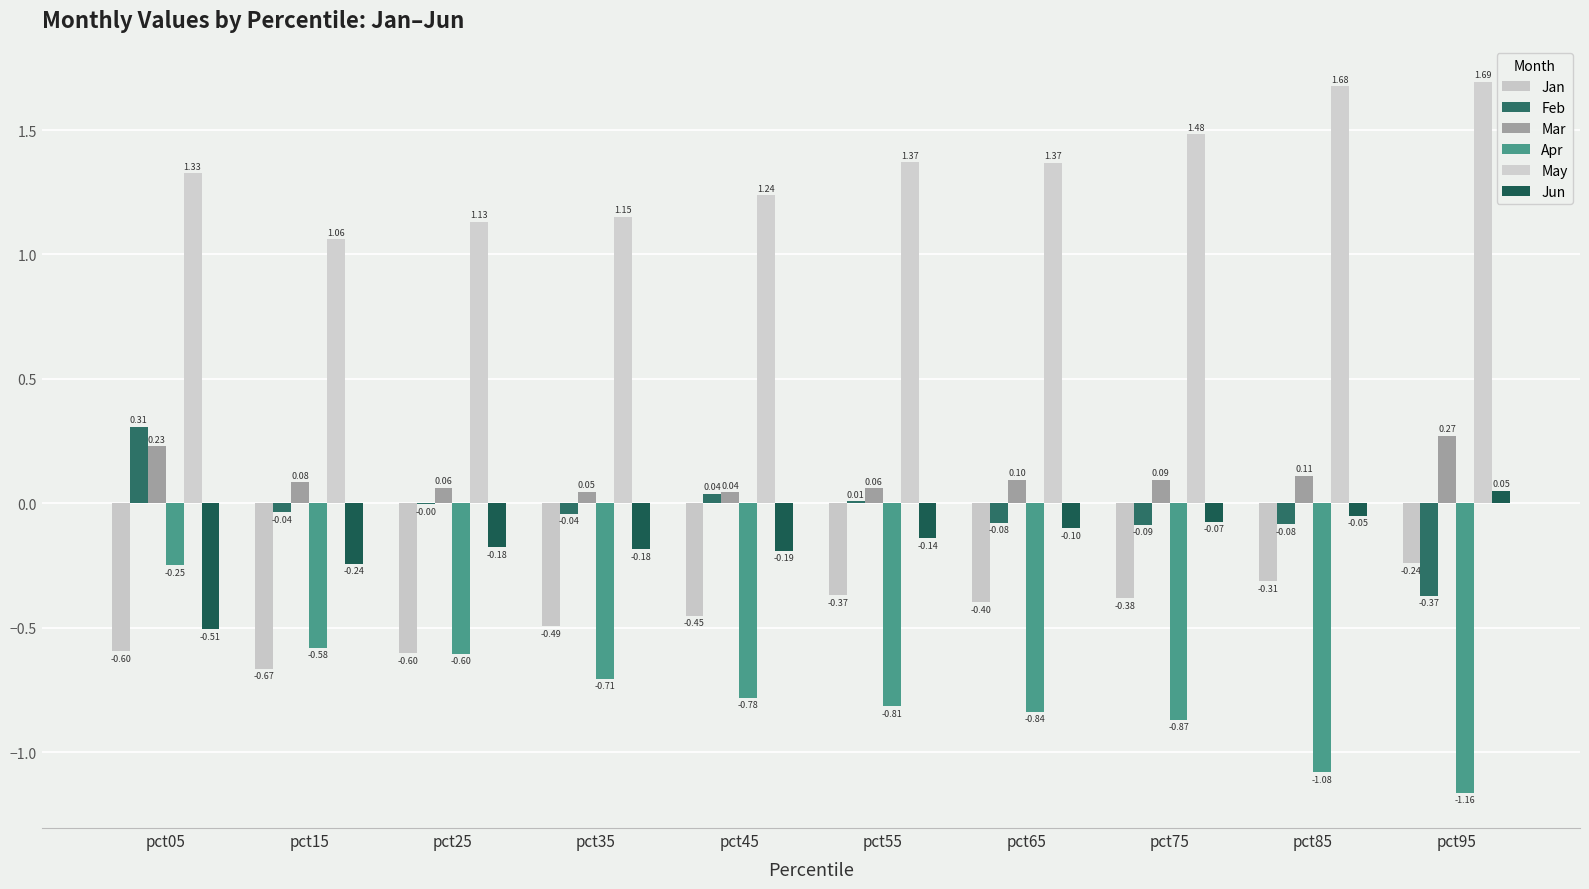

What is the value of the Mar bar at the 6th from the left?

0.1